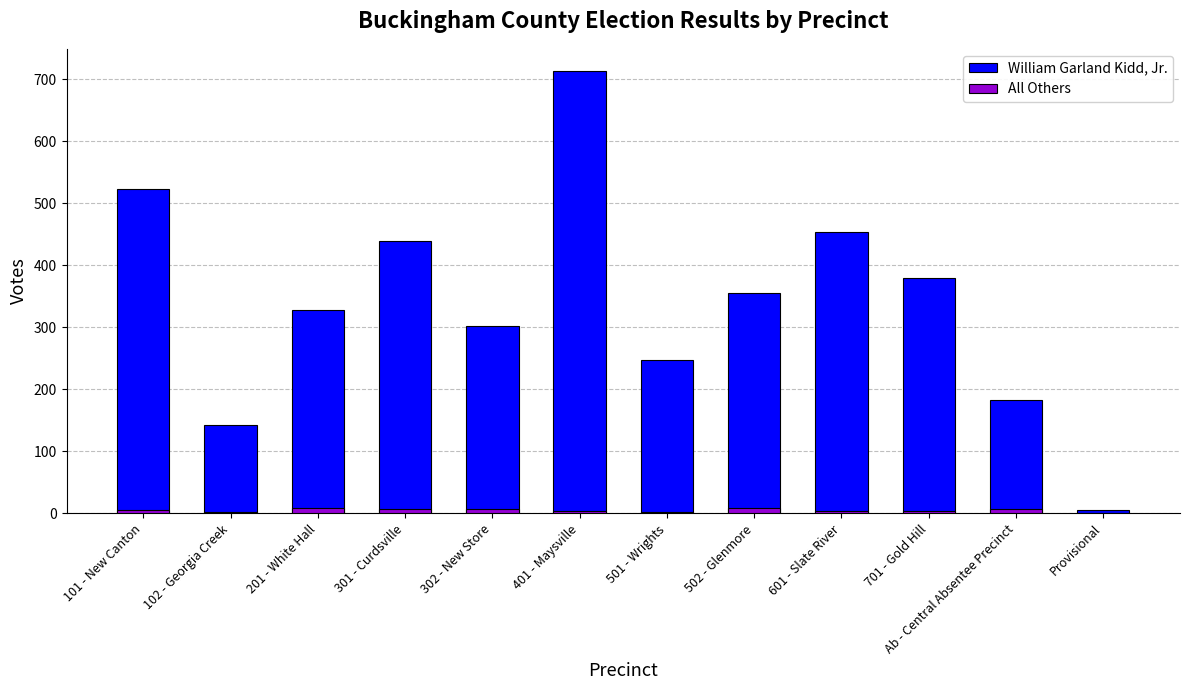

The value of William Garland Kidd, Jr. at 201 - White Hall is 226. True or false?

False